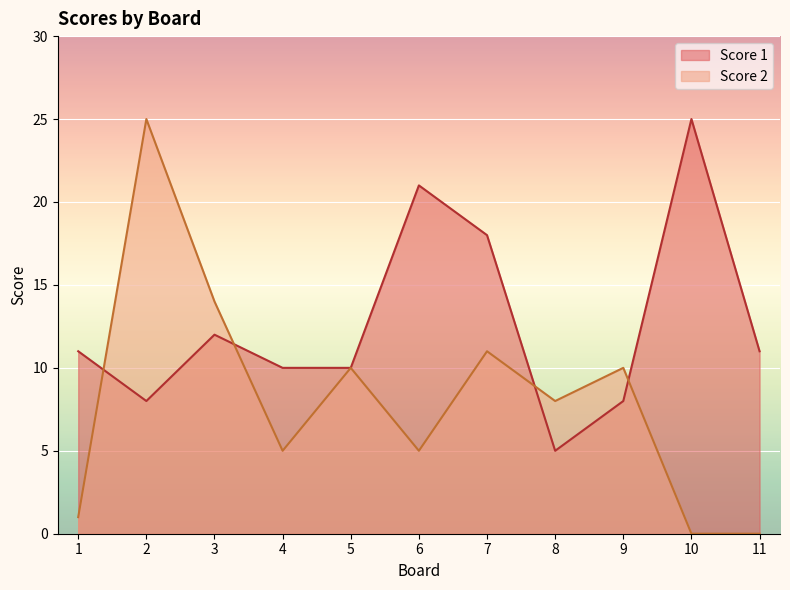

How many lines are shown in the chart?

2